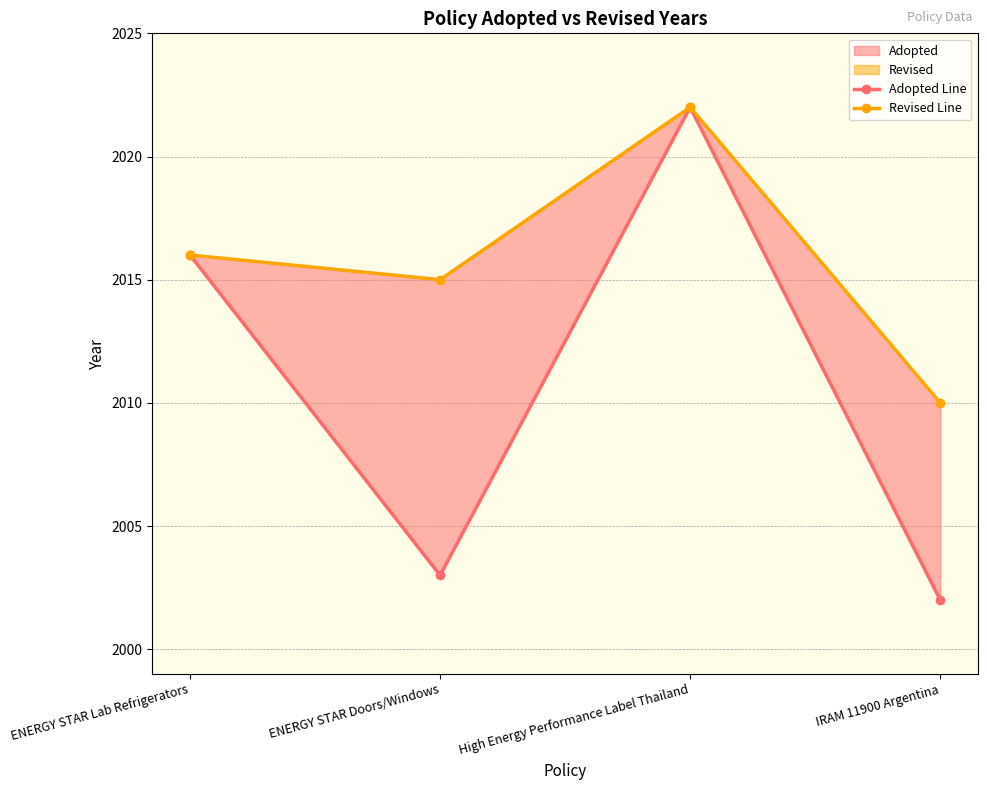

Rank the series at IRAM 11900 Argentina from highest to lowest value.

Revised Line, Adopted Line